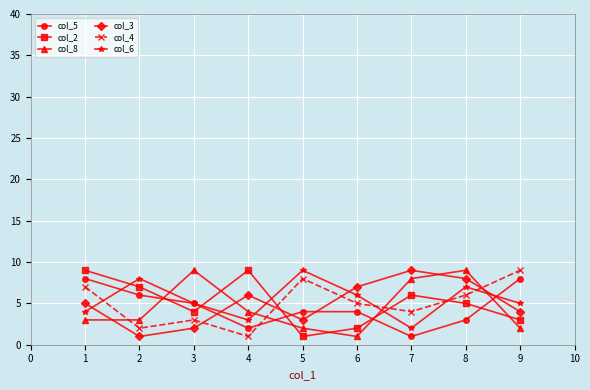

True or false: col_8 has more than 0 interior local peaks.

True